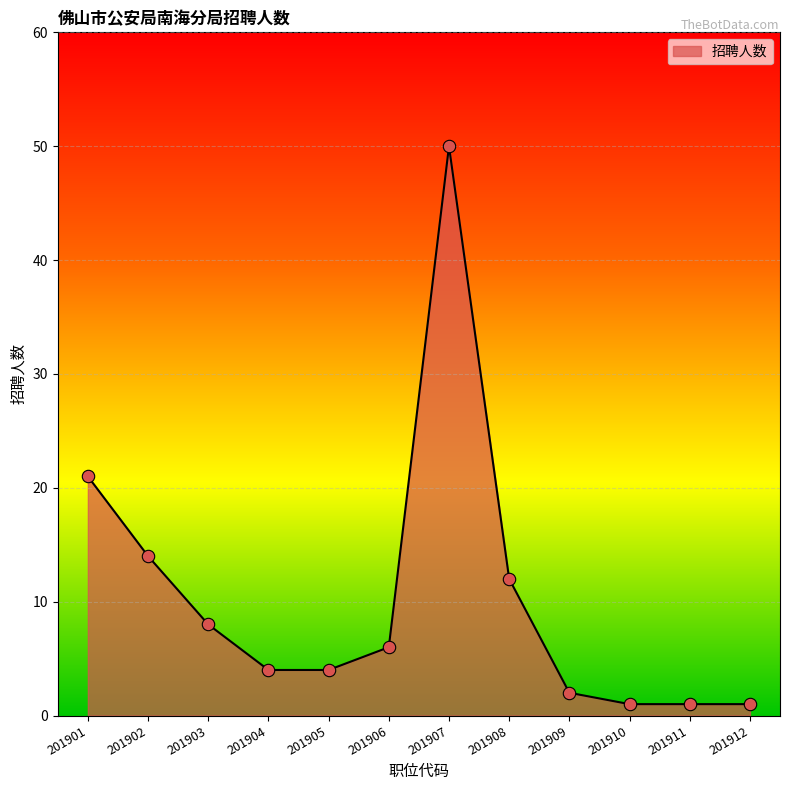

What is the change in value from 201901 to 201910?

-20